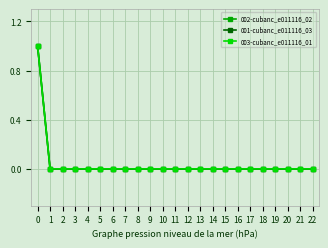

Is this an area chart (filled region under the line)?

No